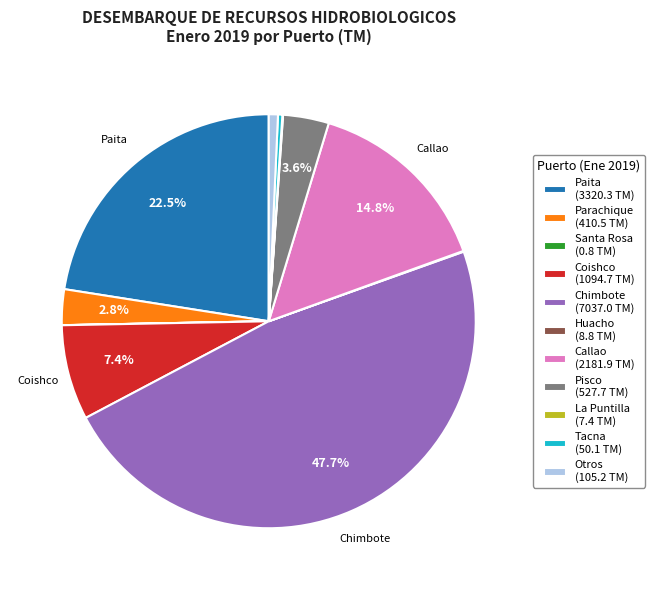

What is the largest slice in the pie chart?

Chimbote (7037.0 TM)